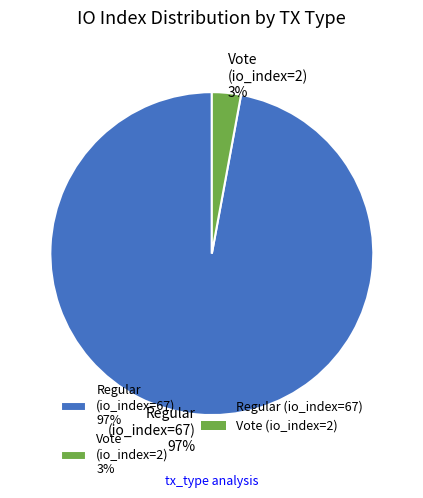

Which has a higher value, Regular (io_index=67) 97% or Vote (io_index=2) 3%?

Regular (io_index=67) 97%